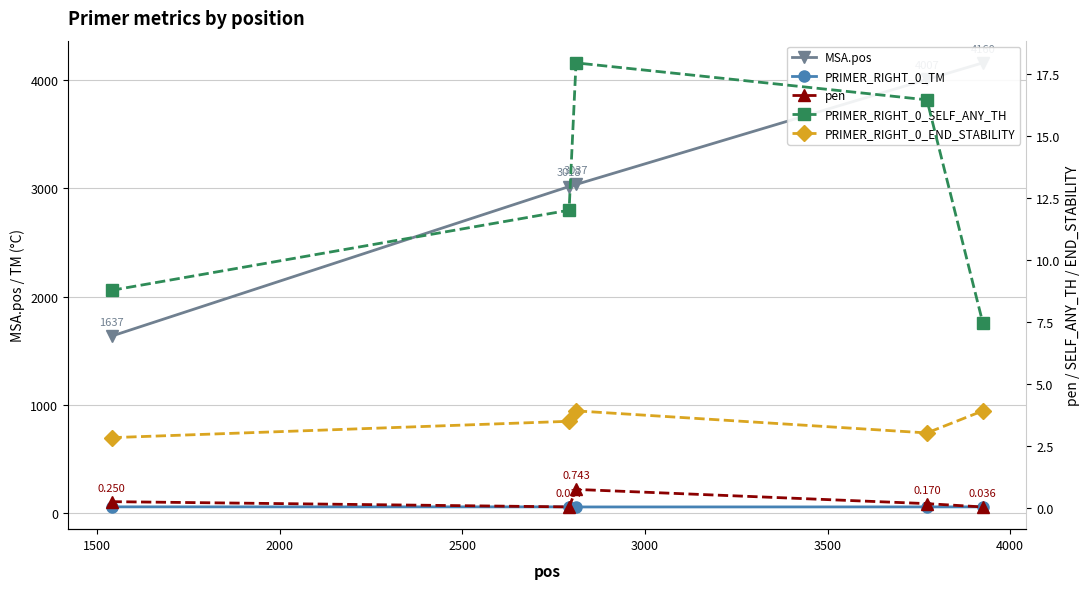

Does the chart display data point markers on the line(s)?

Yes